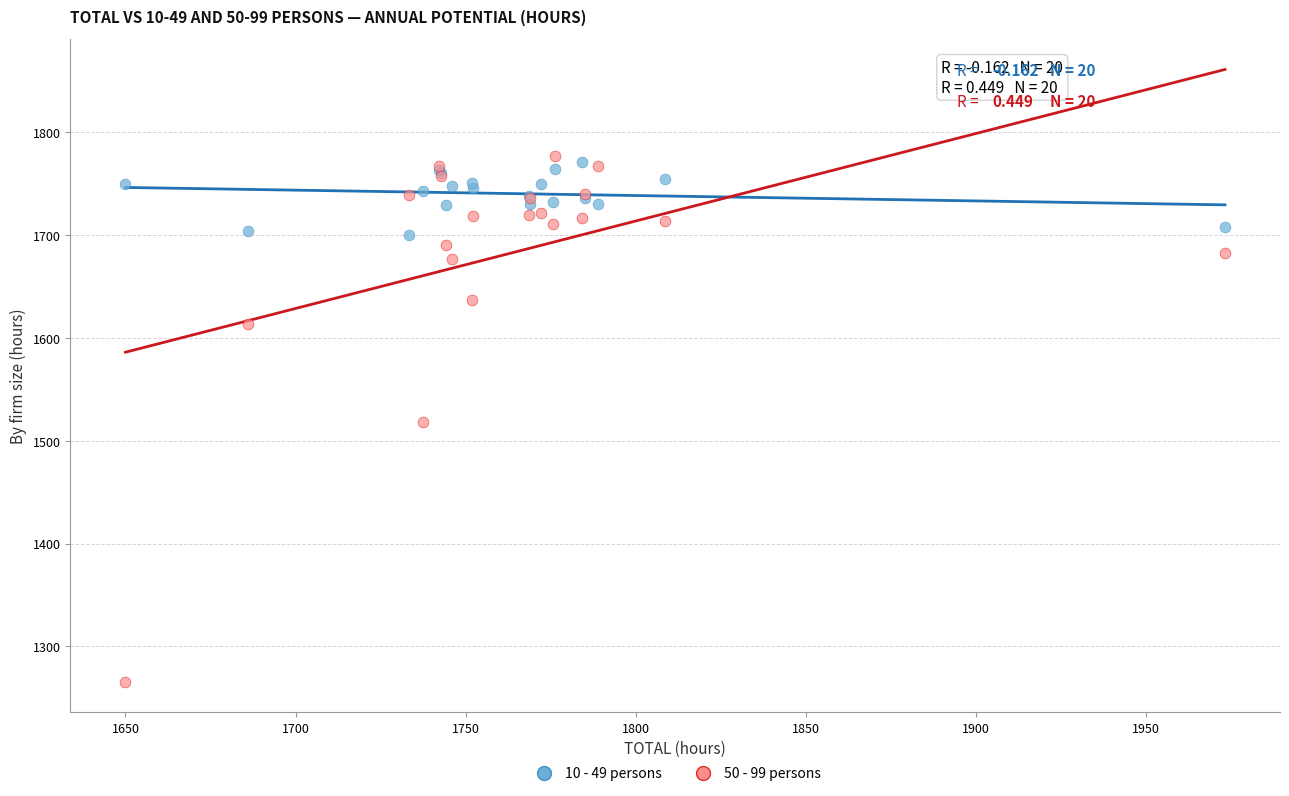

Which series has the widest spread of Y values?

50 - 99 persons